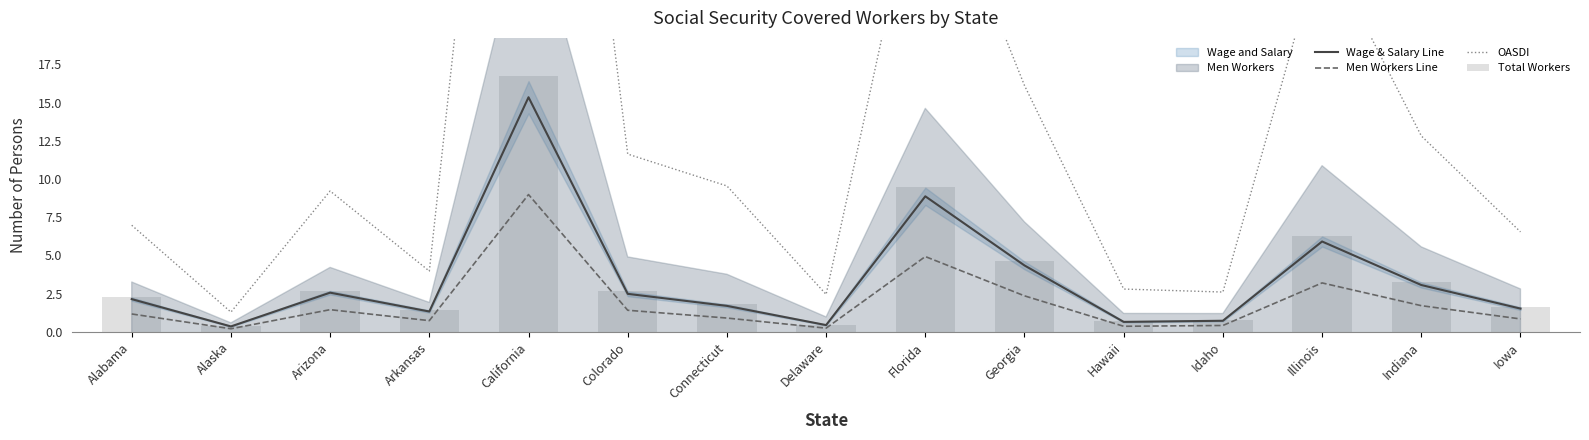

List the labels in order of Wage & Salary Line value, smallest first.

Alaska, Delaware, Hawaii, Idaho, Arkansas, Iowa, Connecticut, Alabama, Colorado, Arizona, Indiana, Georgia, Illinois, Florida, California